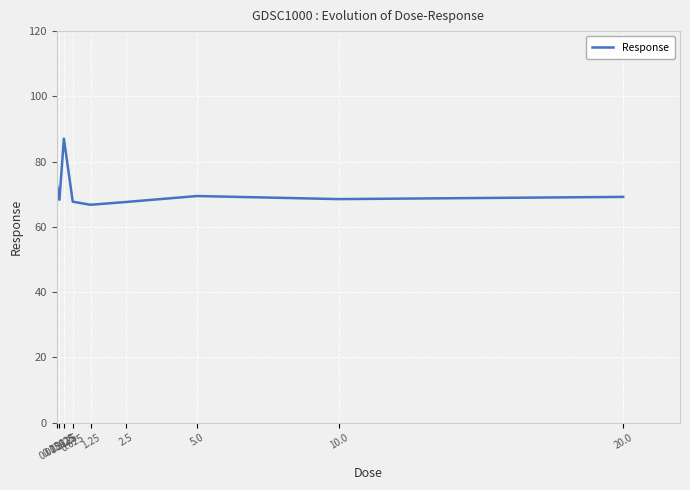

At which category does the data reach its first local peak?

0.3125